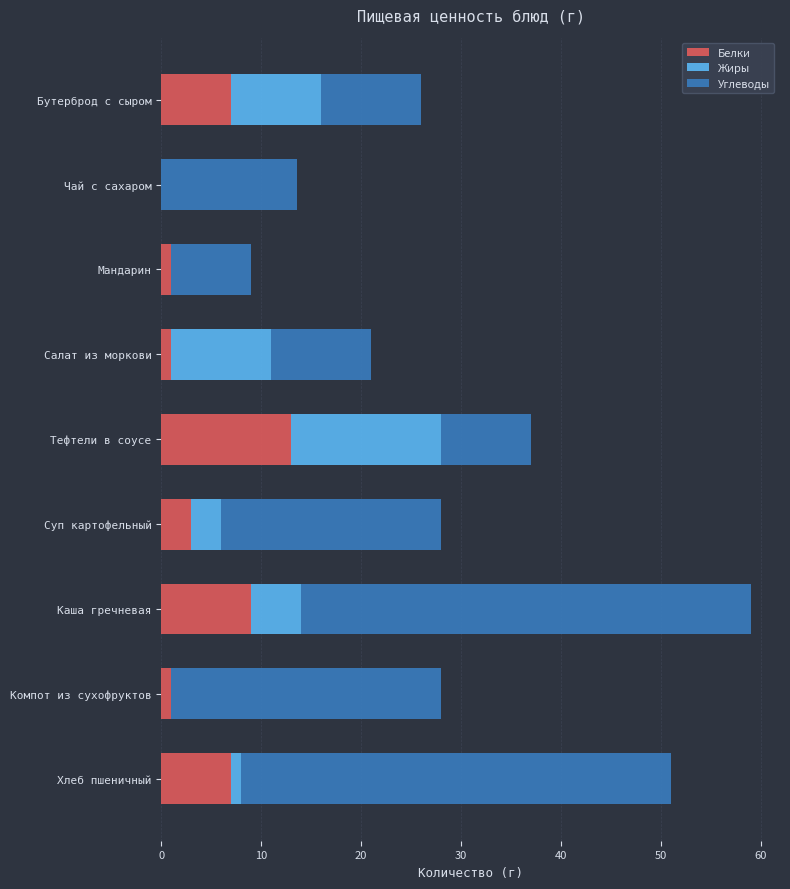

What is the sum of the Белки values at Тефтели в соусе and Суп картофельный?

16.0